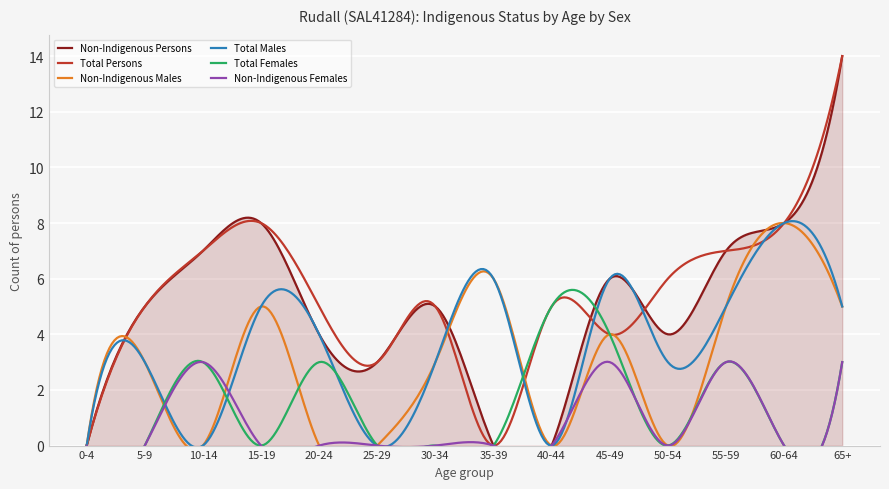

Rank the series at 35-39 from highest to lowest value.

Non-Indigenous Males, Total Males, Non-Indigenous Persons, Total Persons, Total Females, Non-Indigenous Females